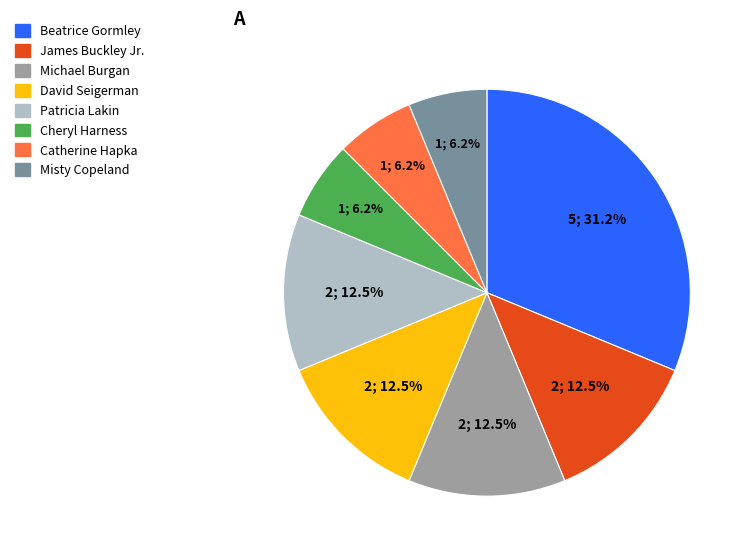

Which has a higher value, Catherine Hapka or Beatrice Gormley?

Beatrice Gormley